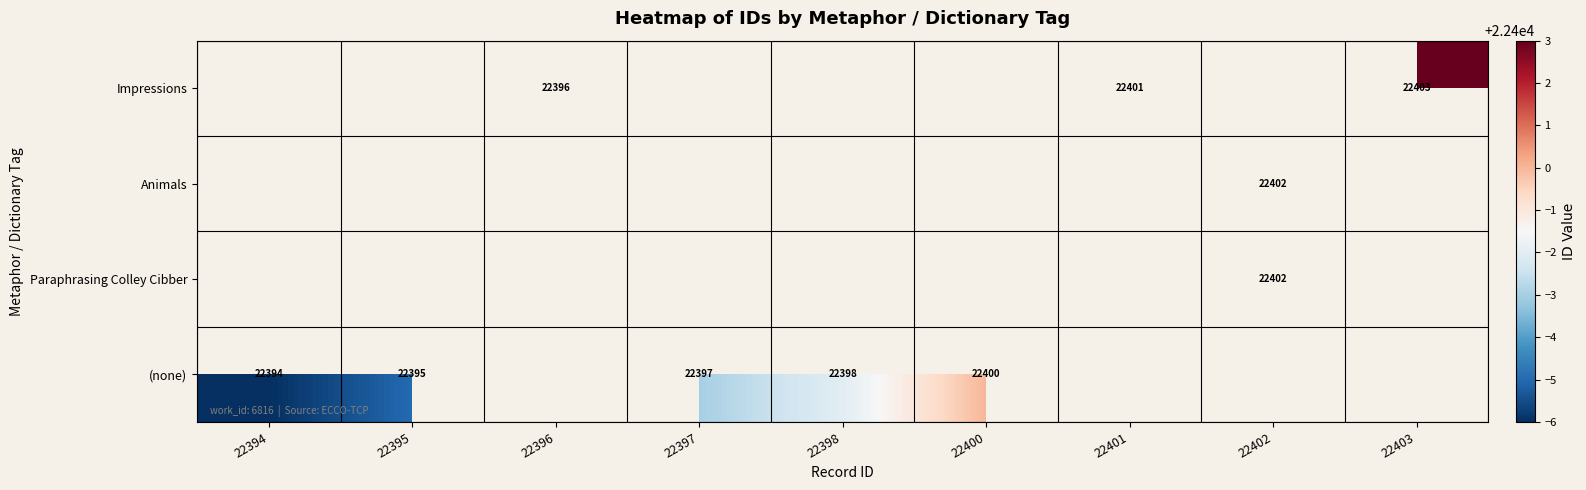

The value of (none) at 22395 is 22395. True or false?

True